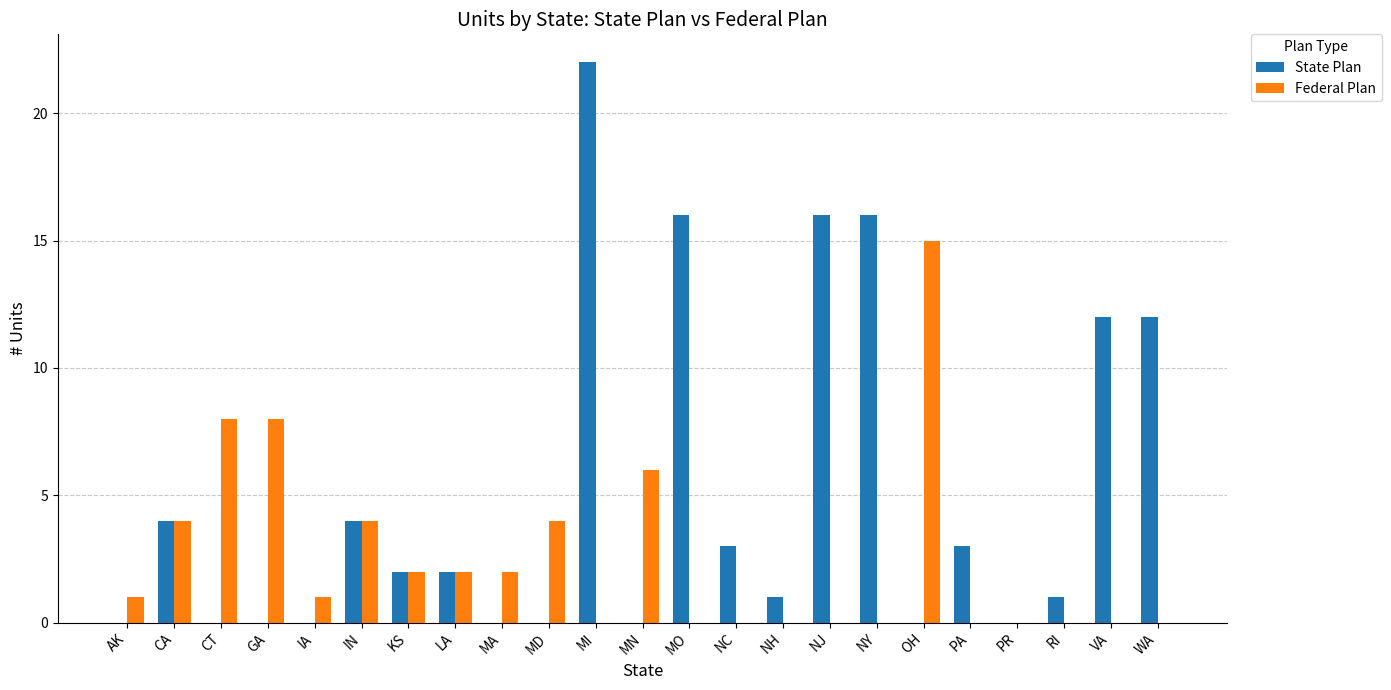

Which series has the largest total across all categories?

State Plan